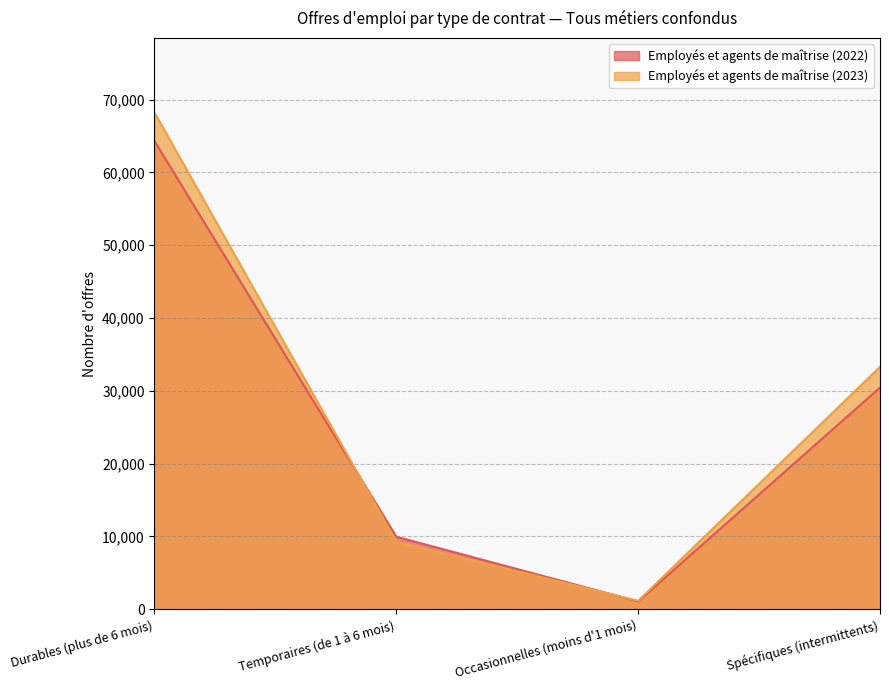

What is the difference between the maximum and second lowest values in the Employés et agents de maîtrise (2023) series?

58959